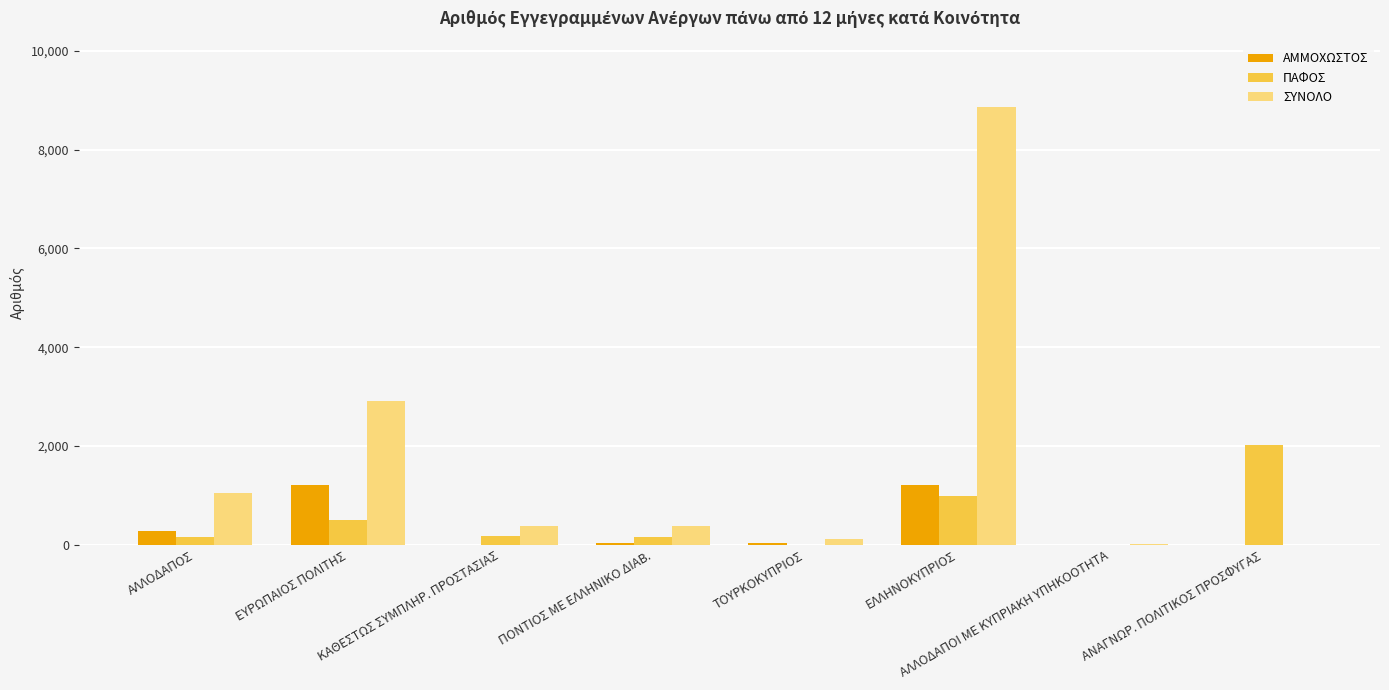

Is it true that ΣΥΝΟΛΟ equals 8866 at ΕΛΛΗΝΟΚΥΠΡΙΟΣ?

True